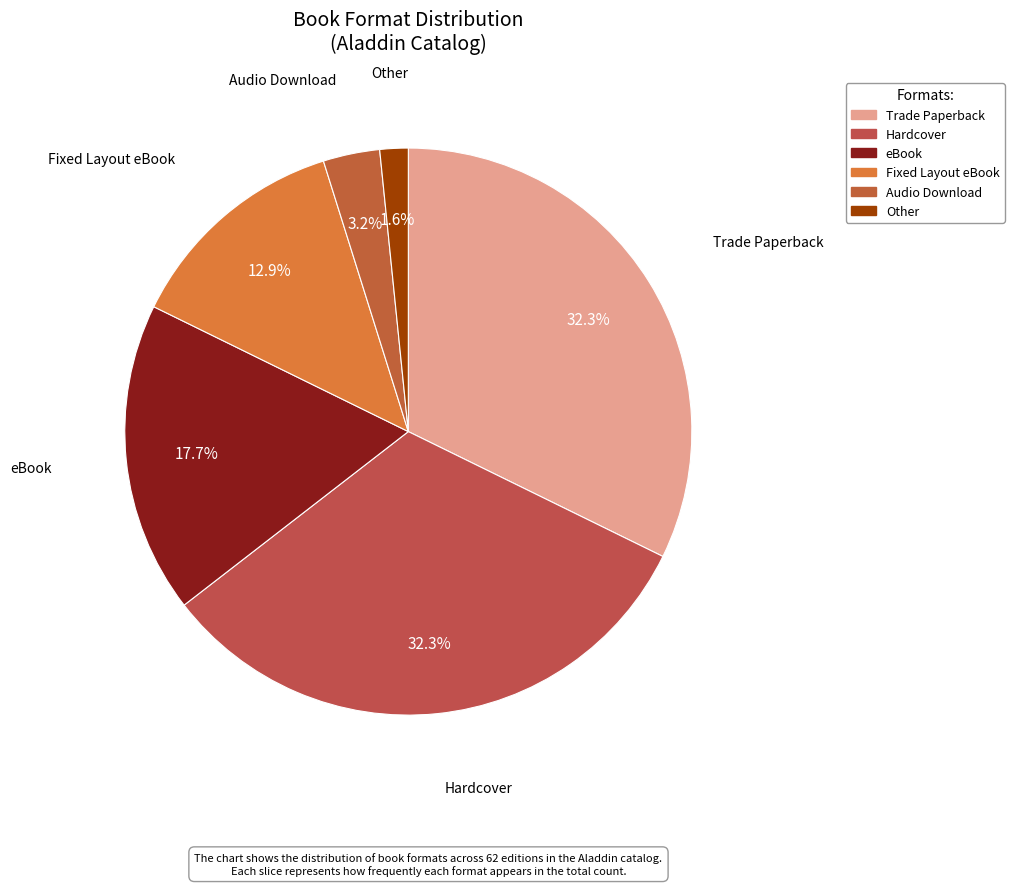

Do Fixed Layout eBook and Audio Download together represent more than half of the pie?

No